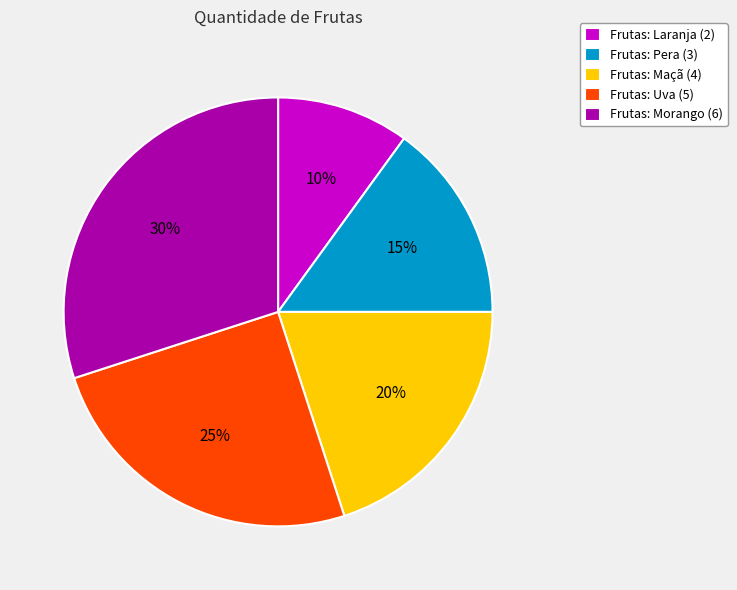

How many slices are in this pie chart?

5